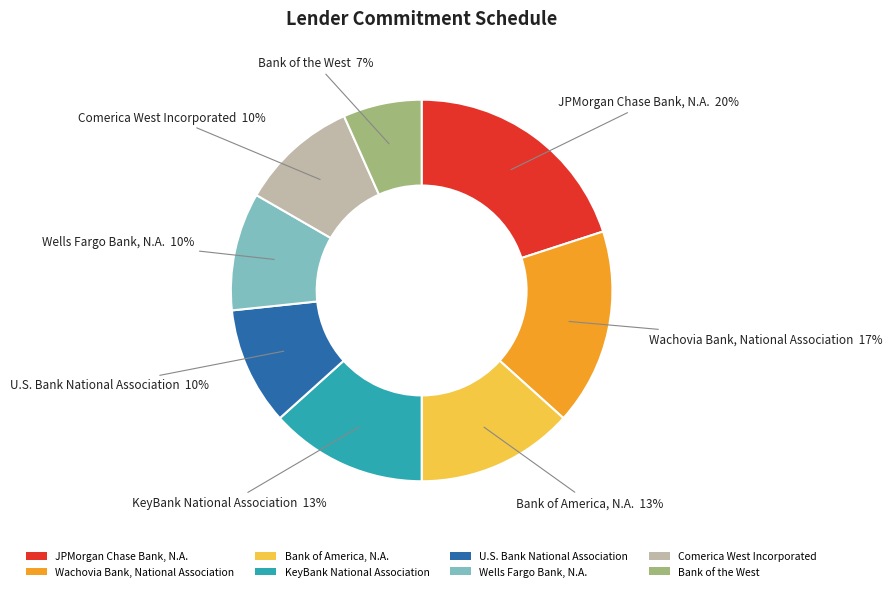

Which has a higher value, Wachovia Bank, National Association or KeyBank National Association?

Wachovia Bank, National Association